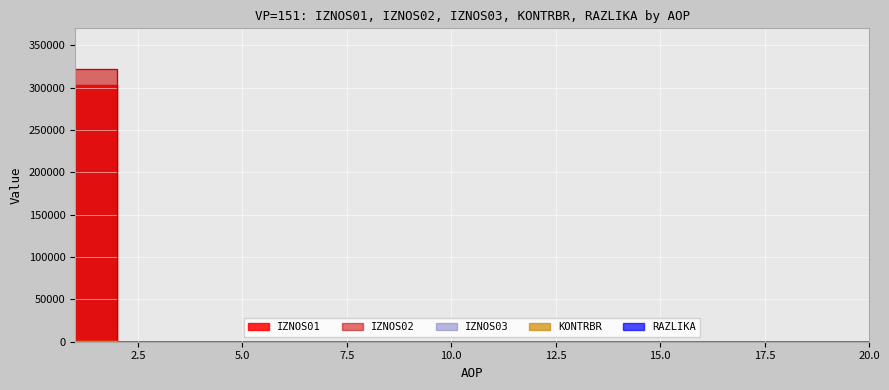

True or false: KONTRBR and IZNOS02 intersect in this chart.

False